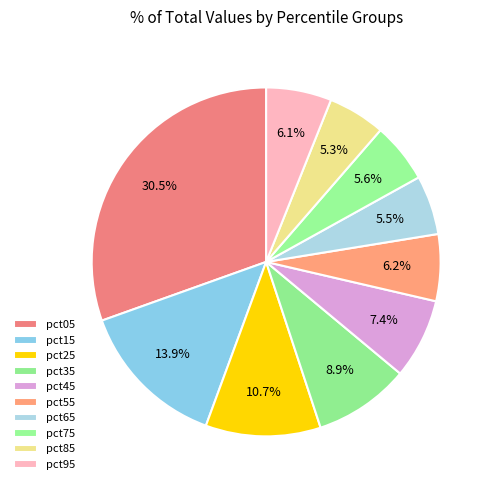

How many segments does this pie chart have?

10